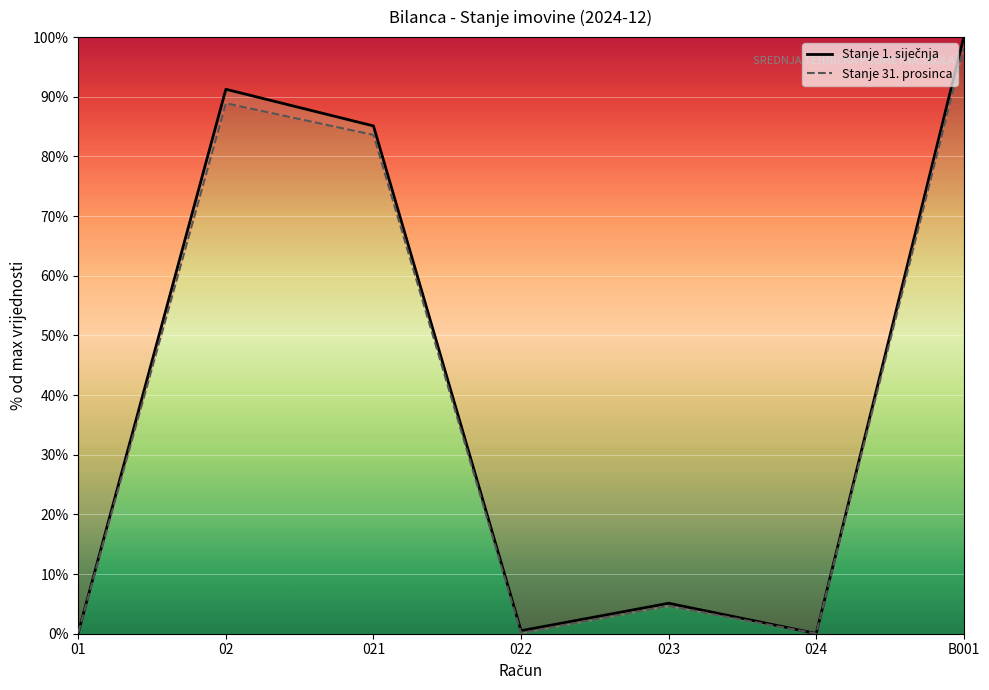

Reading left to right, extract all data points from this chart.

Stanje 1. siječnja: 0.2	91.3	85.1	0.5	5.1	0.0	100.0
Stanje 31. prosinca: 0.2	88.9	83.6	0.1	4.7	0.0	98.2